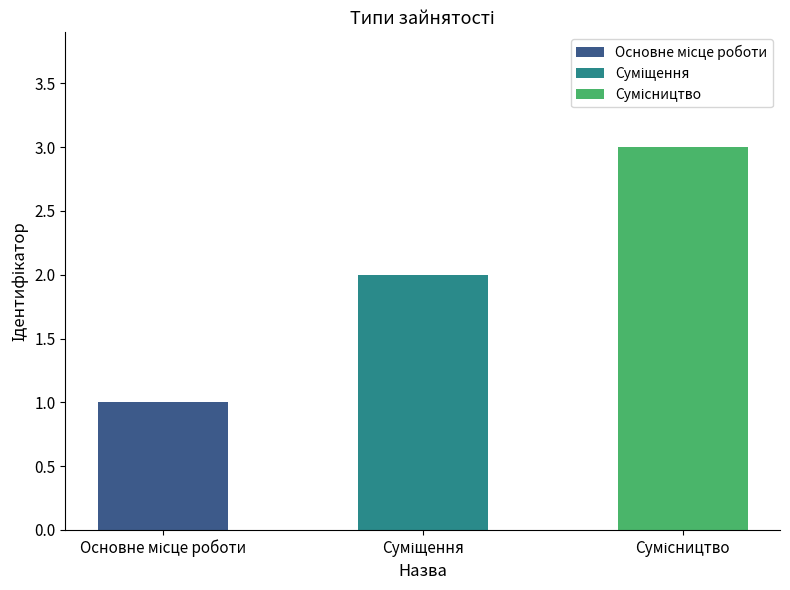

The chart shows a value of 3 at Суміщення. True or false?

False